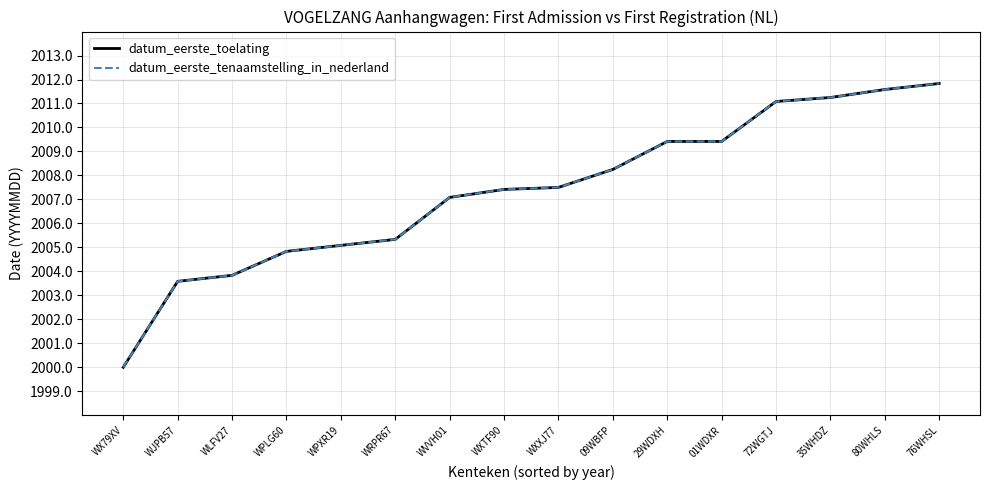

Is this an area chart (filled region under the line)?

No